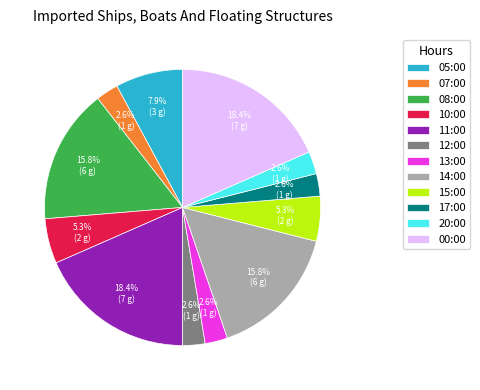

What percentage is the 00:00 slice, to the nearest percent?

18%